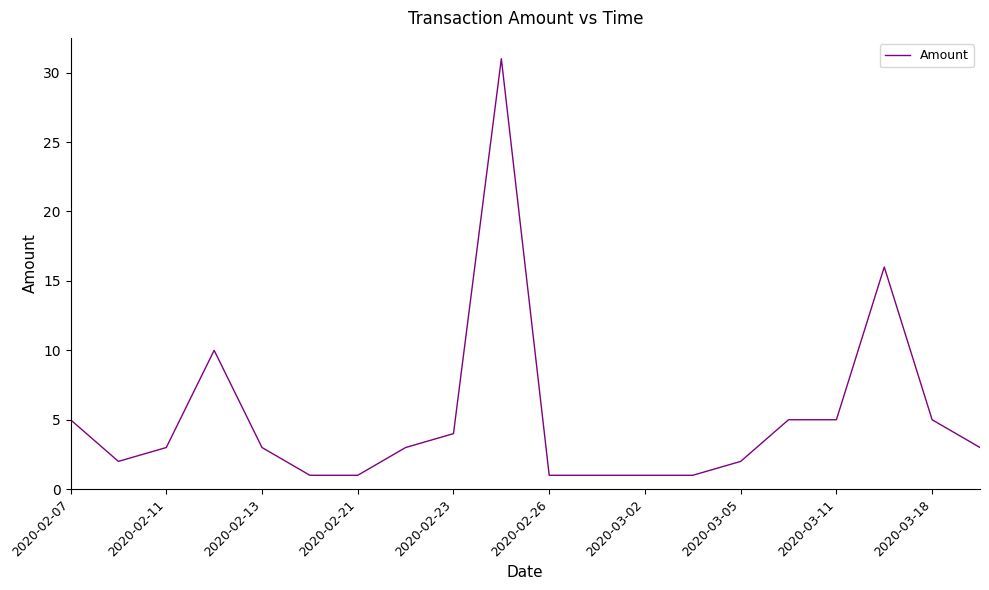

What is the difference between the maximum and minimum values?

30